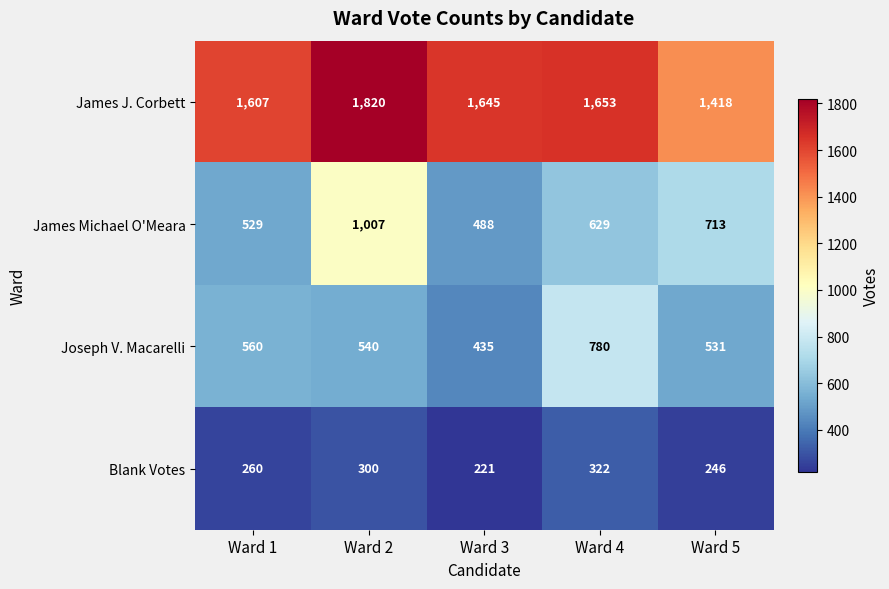

What is the spread (max minus min) of values at Ward 1?

1347